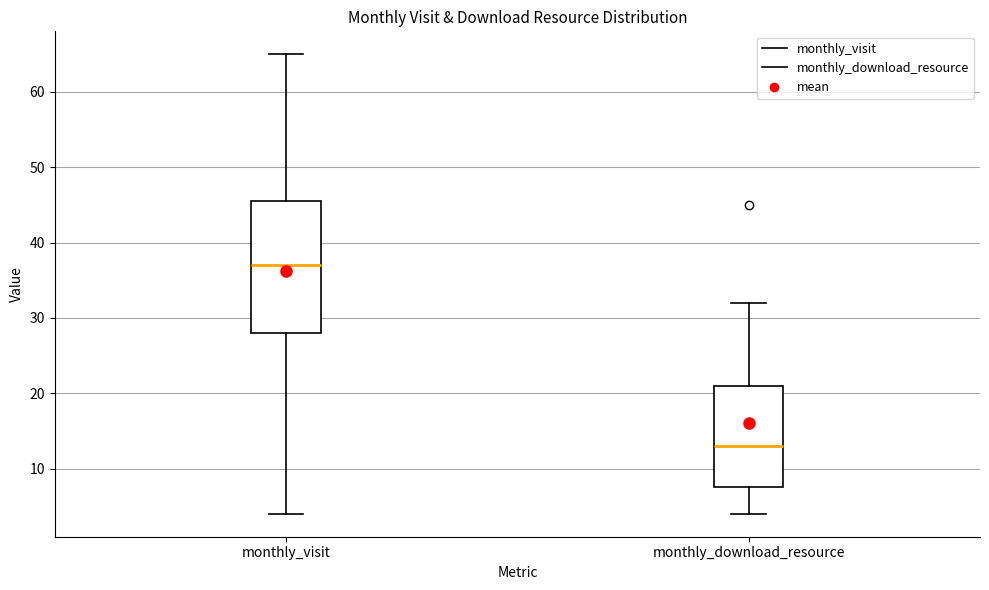

Which box is the tallest, from its lower edge to its upper edge?

monthly_visit